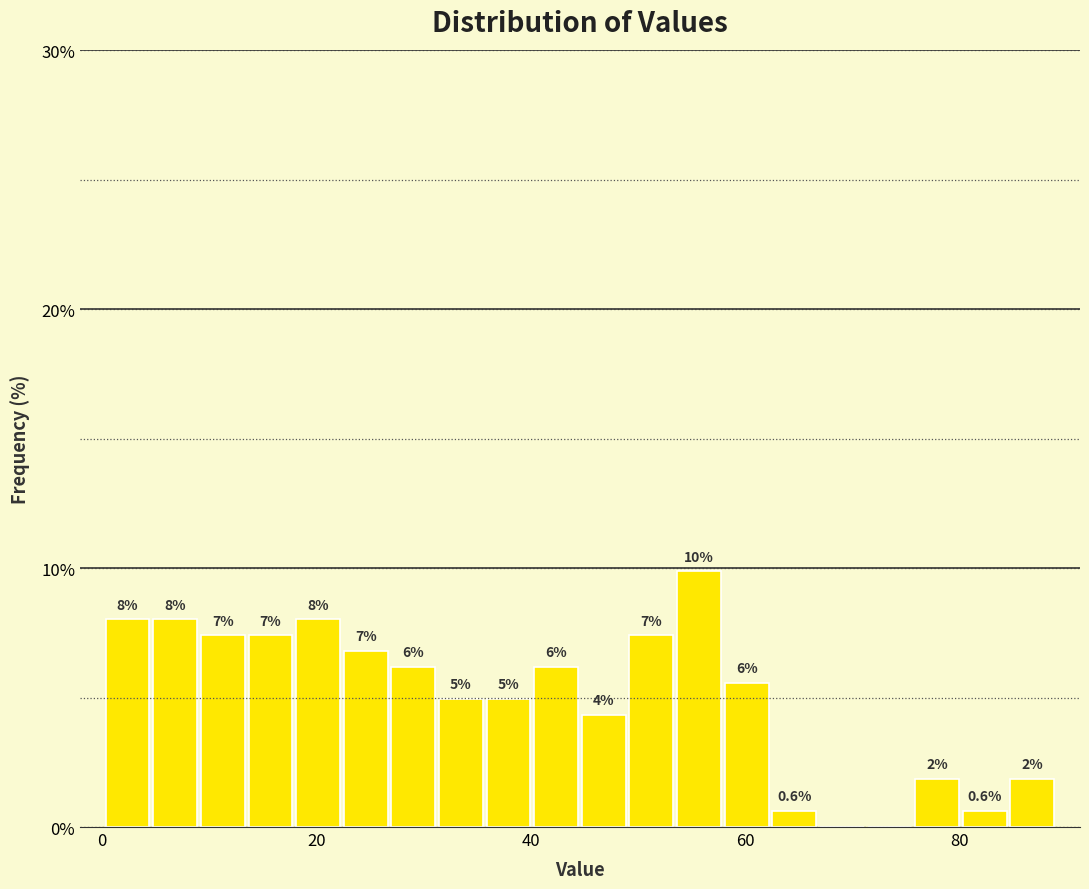

Read against the x-axis, roughly where is the centre of the tallest bar?

56